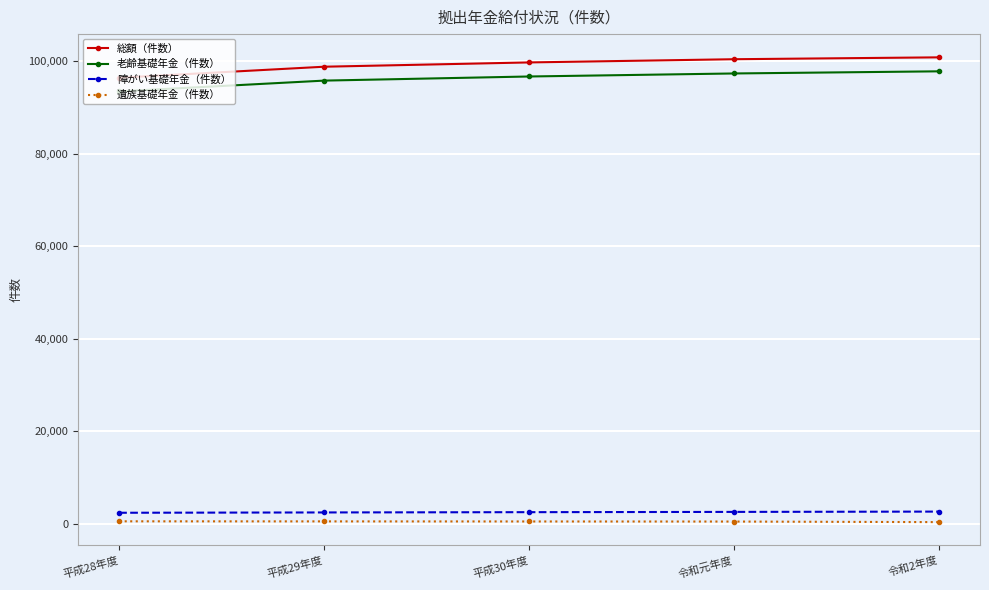

Is this an area chart (filled region under the line)?

No